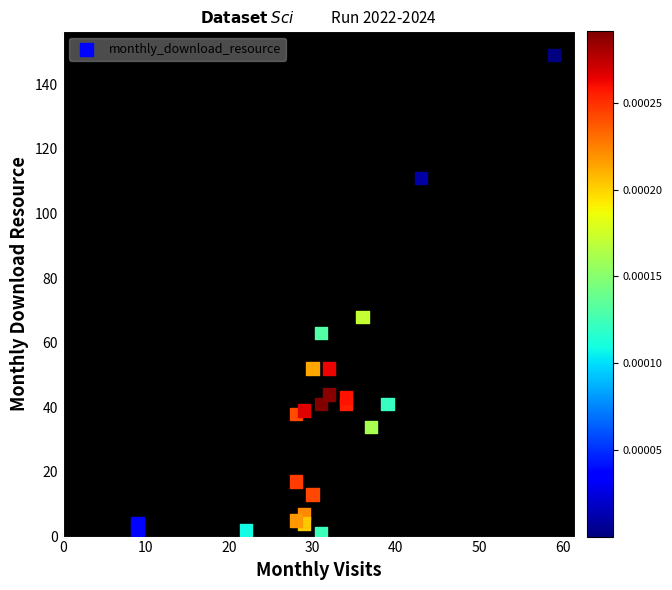

What is the range of Y values (max minus min)?

148